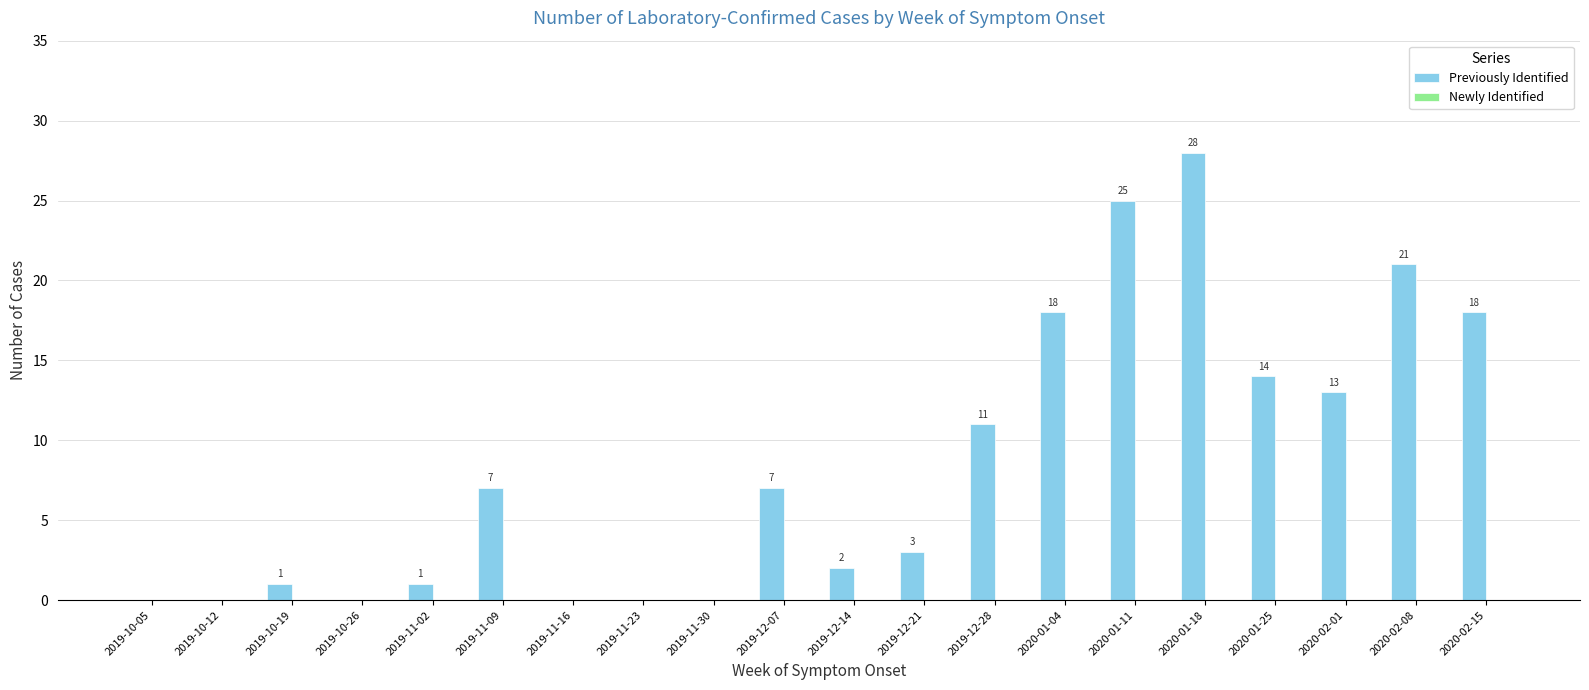

Is it true that the value at 2020-01-11 is 43?

False